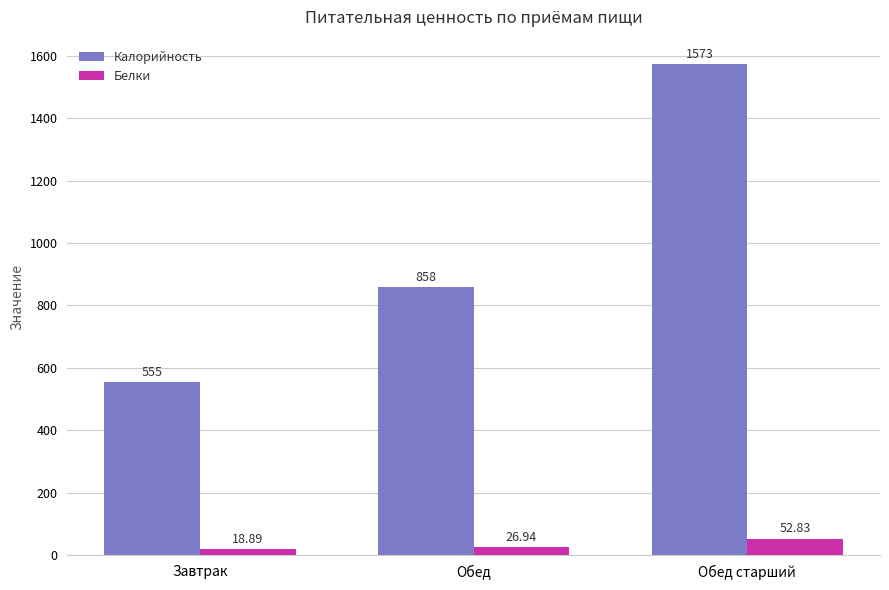

What value does the Калорийность series have at Обед старший?

1573.0